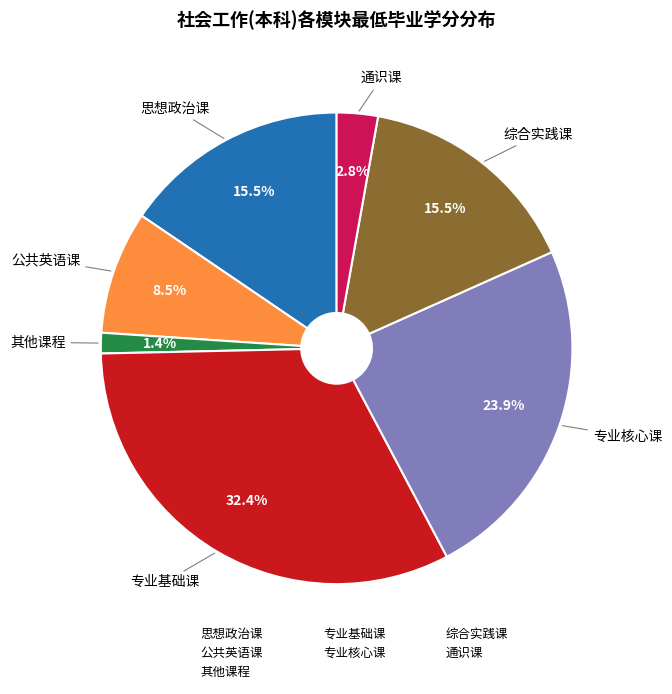

Is there any slice that represents more than half of the pie?

No